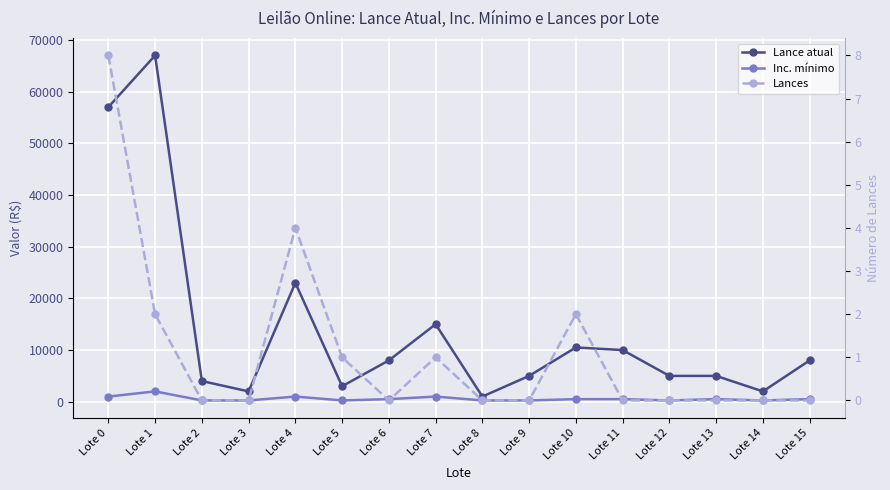

Reading left to right, transcribe all the data shown in this chart.

Lance atual: 57000	67000	4000	2000	23000	3000	8000	15000	1000	5000	10500	10000	5000	5000	2000	8000
Inc. mínimo: 1000	2000	250	250	1000	250	500	1000	250	250	500	500	250	500	250	500
Lances: 8	2	0	0	4	1	0	1	0	0	2	0	0	0	0	0